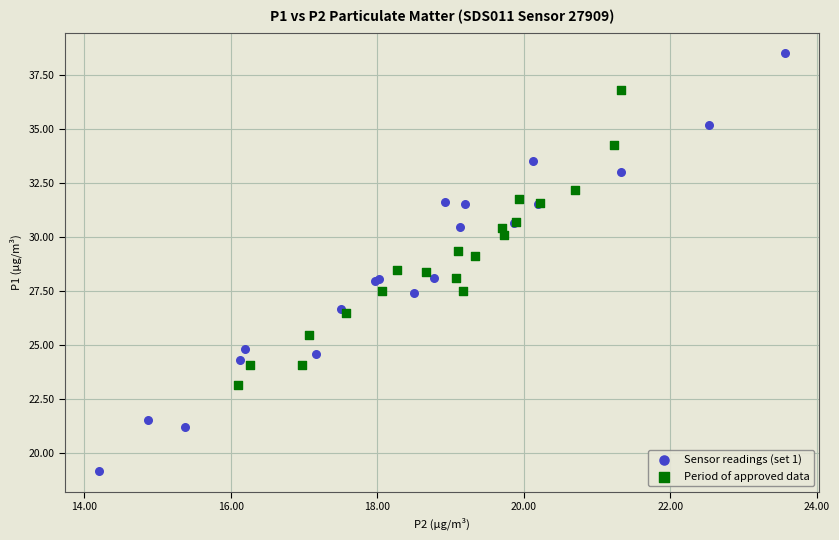

Which series reaches the maximum Y coordinate?

Sensor readings (set 1)